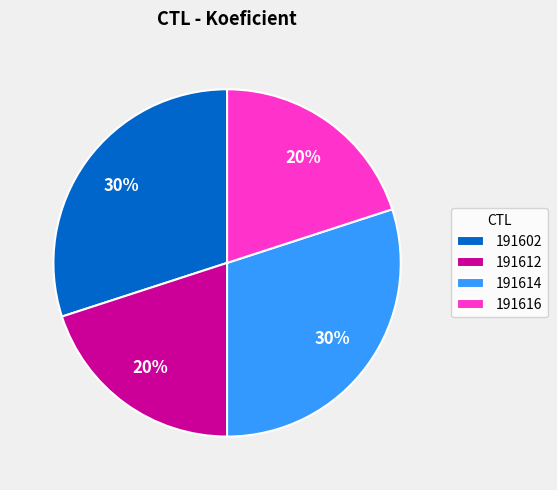

To the nearest percent, what is the difference between the 191614 and 191616 slice percentages?

10%